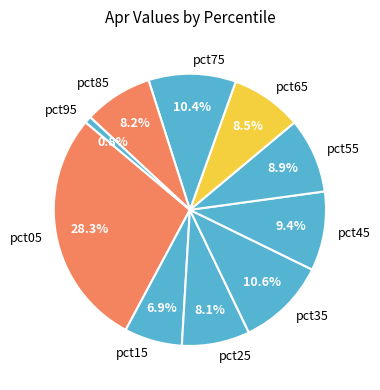

What percentage is the pct95 slice, to the nearest percent?

1%